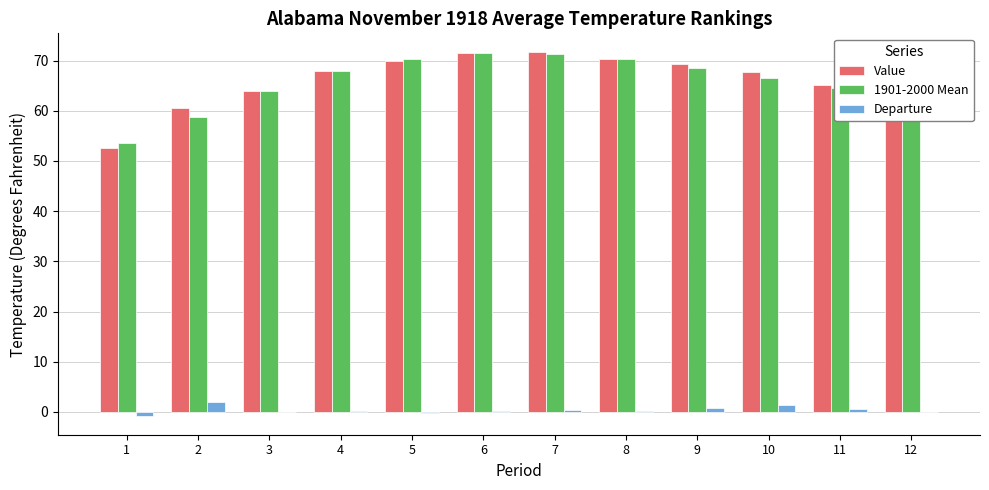

What is the total value across all series at 2?

121.2